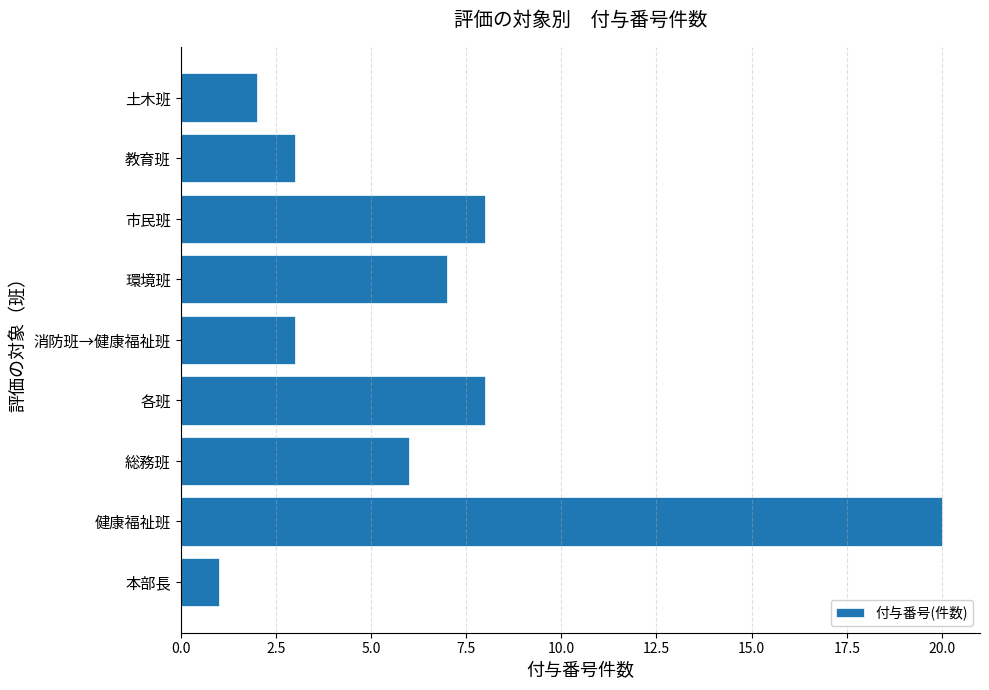

What is the smallest value displayed?

1